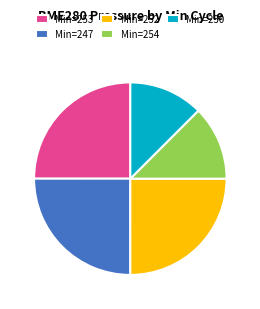

The Min=250 slice represents 21% of the pie. True or false?

False